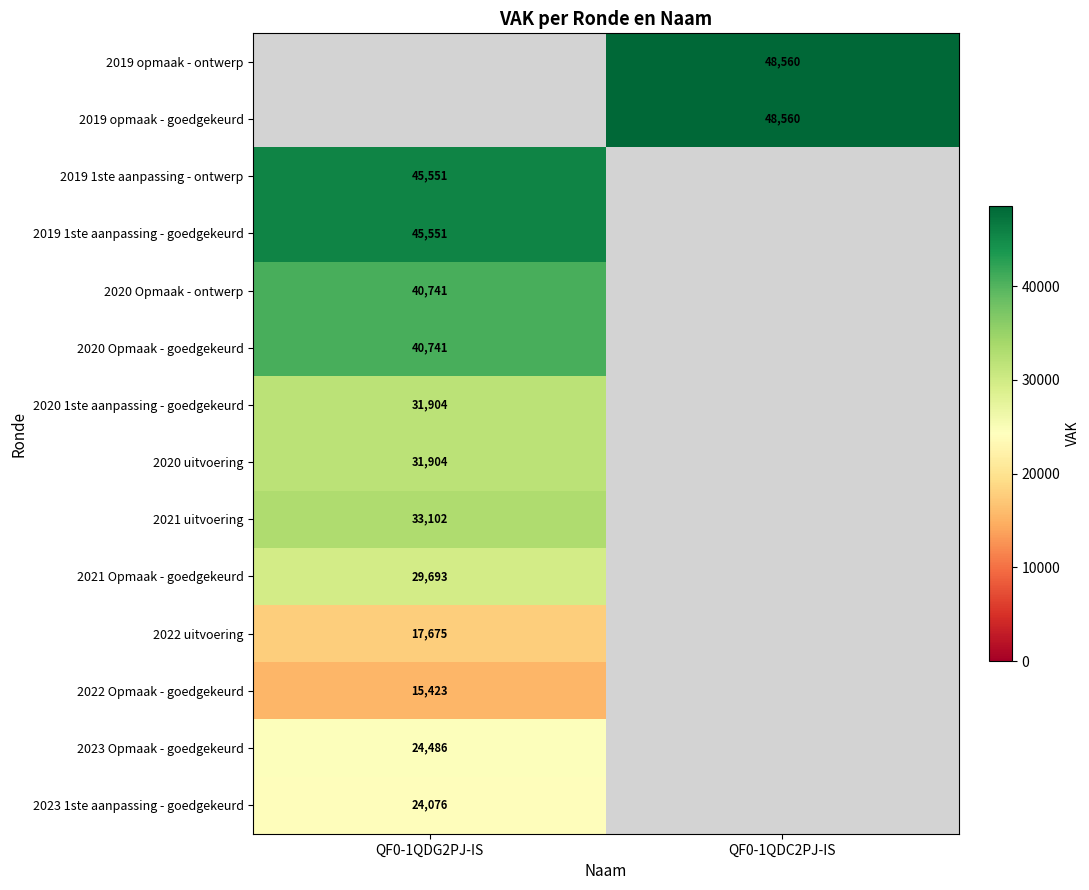

Which has a higher value, QF0-1QDG2PJ-IS or QF0-1QDC2PJ-IS?

QF0-1QDC2PJ-IS